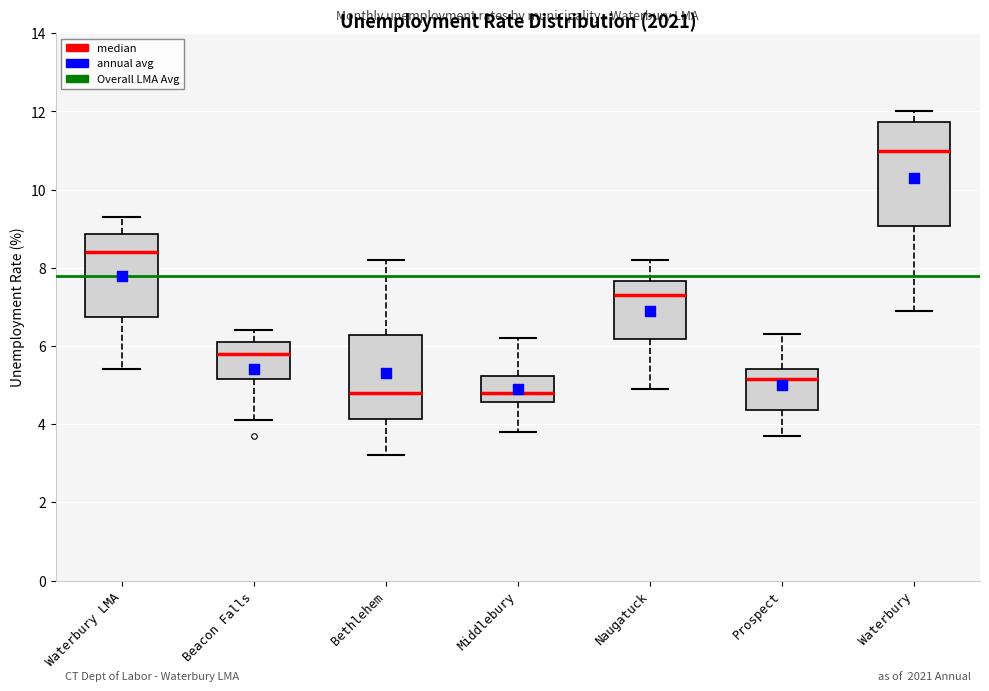

Where does the lower whisker of the box for Naugatuck end on the y-axis? The values are not printed on the chart, so give them approximately, as read against the axis.

5.0